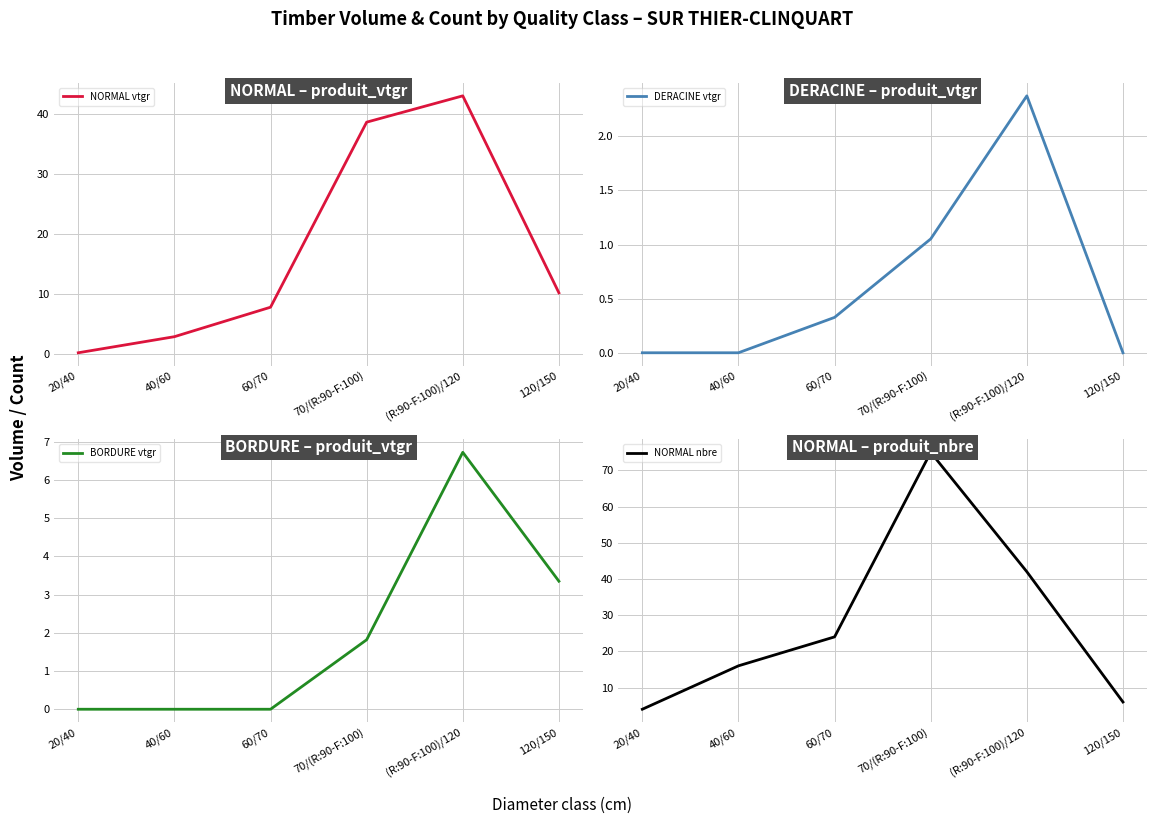

Reading left to right, transcribe all the data shown in this chart.

NORMAL vtgr: 20/40=0.2	40/60=2.9	60/70=7.8	70/(R:90-F:100)=38.7	(R:90-F:100)/120=43.1	120/150=10.2
DERACINE vtgr: 20/40=0.0	40/60=0.0	60/70=0.3	70/(R:90-F:100)=1.1	(R:90-F:100)/120=2.4	120/150=0.0
BORDURE vtgr: 20/40=0.0	40/60=0.0	60/70=0.0	70/(R:90-F:100)=1.8	(R:90-F:100)/120=6.7	120/150=3.3
NORMAL nbre: 20/40=4.0	40/60=16.0	60/70=24.0	70/(R:90-F:100)=75.0	(R:90-F:100)/120=42.0	120/150=6.0